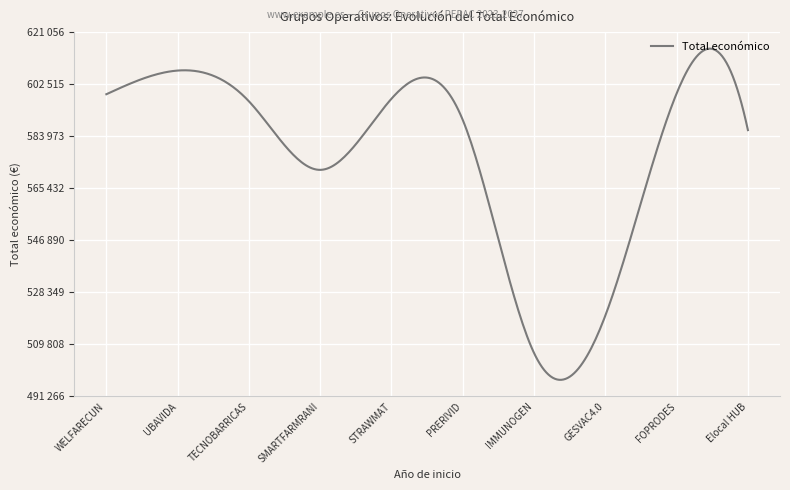

List the labels in order of value, smallest first.

IMMUNOGEN, GESVAC4.0, SMARTFARMRANI, Elocal HUB, PRERIVID, TECNOBARRICAS, STRAWMAT, WELFARECUN, FOPRODES, UBAVIDA